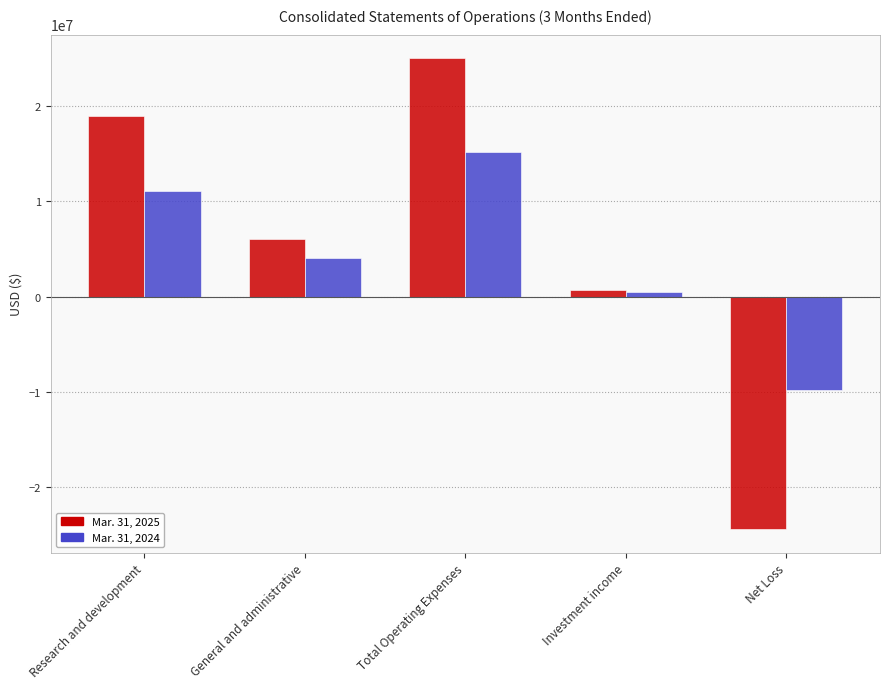

Rank the series at General and administrative from highest to lowest value.

Mar. 31, 2025, Mar. 31, 2024